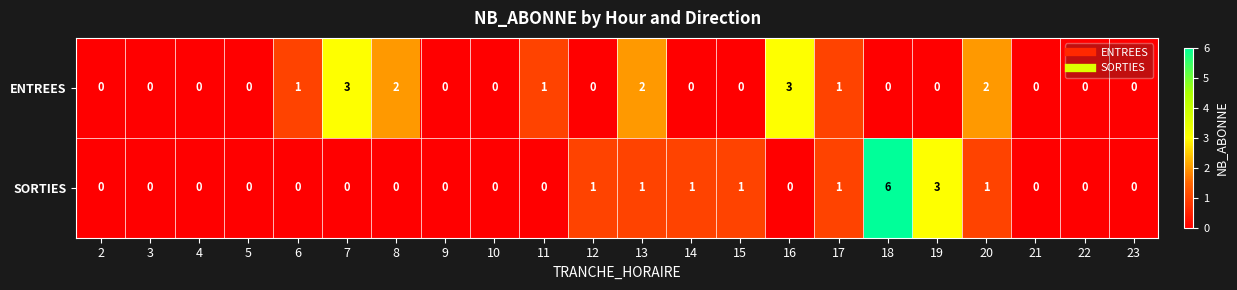

Which series has the largest range (max minus min)?

SORTIES